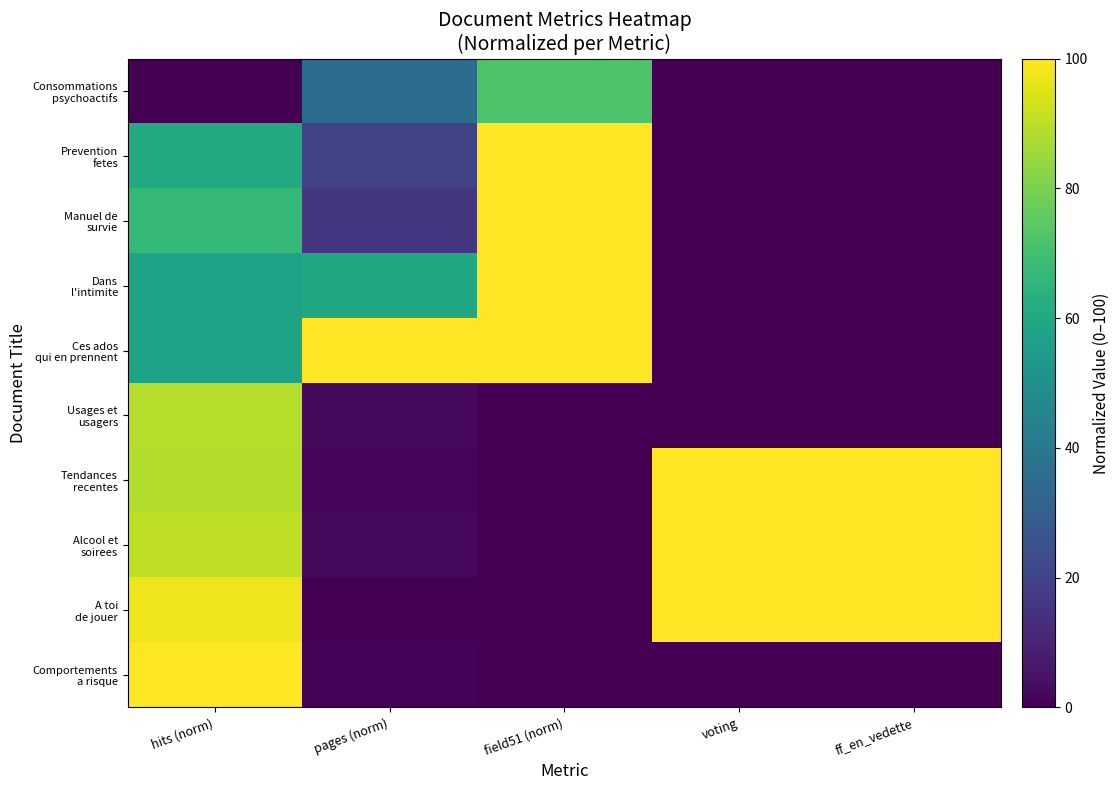

At which category is the sum across all series the highest?

hits (norm)